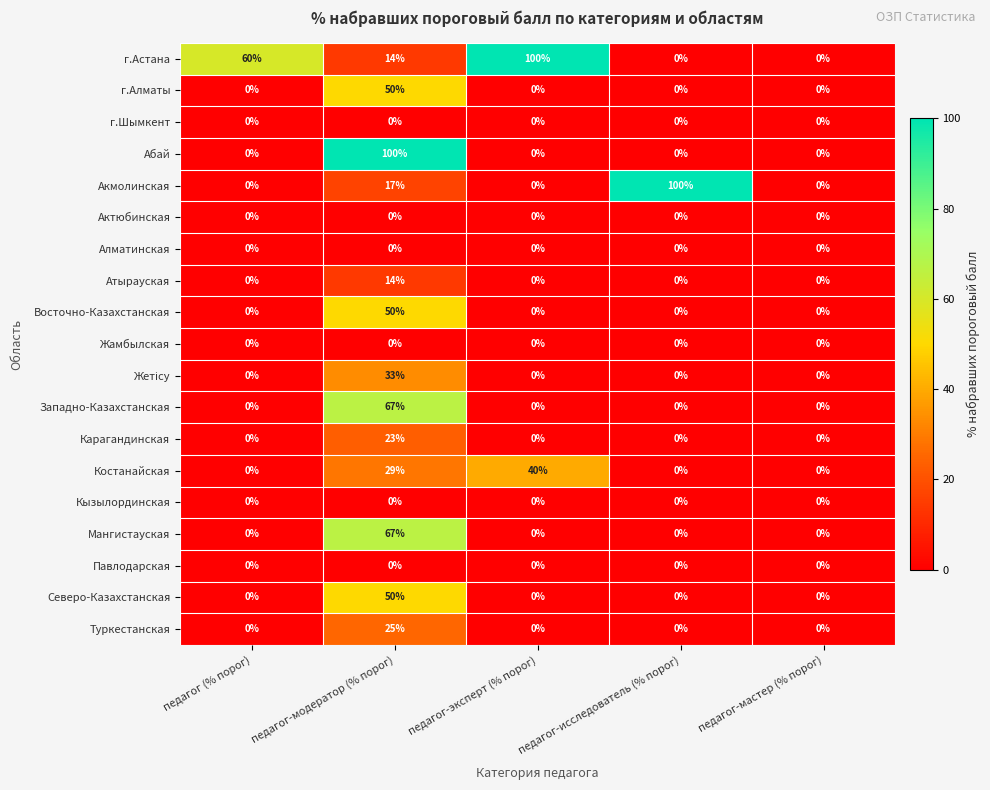

What is the maximum value shown in the chart?

100